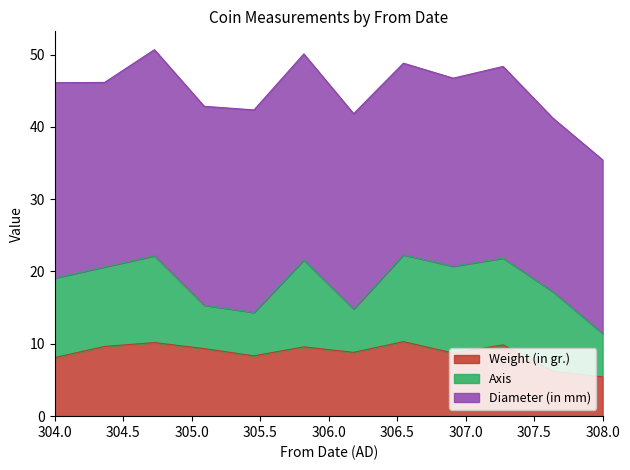

What is the sum of all Weight (in gr.) values?

104.5